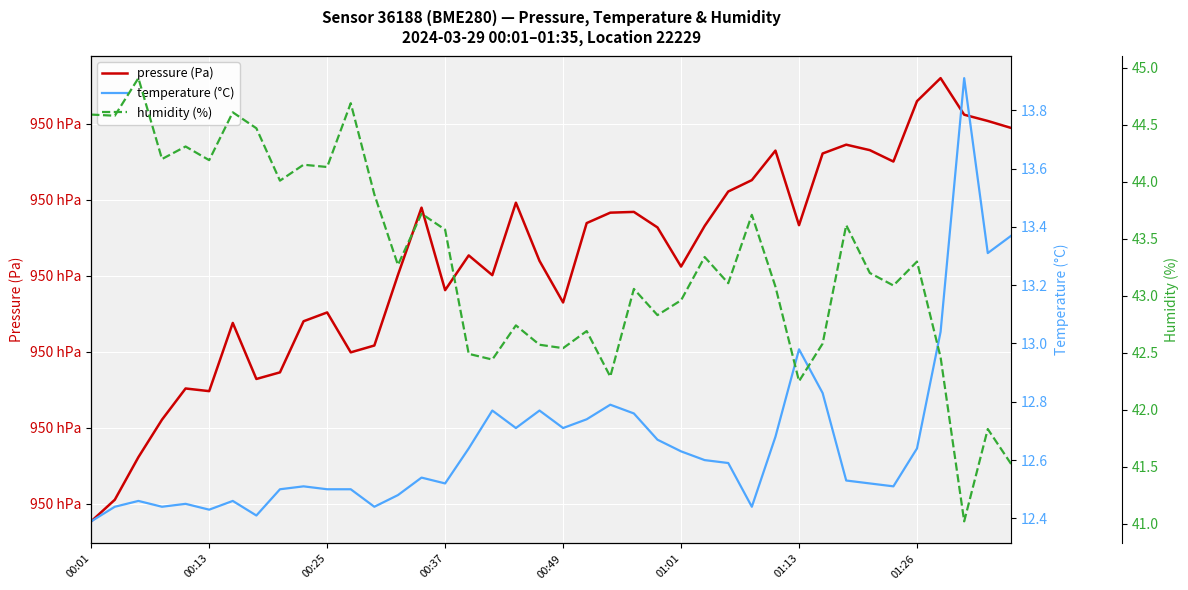

Count the number of data series in this chart.

3